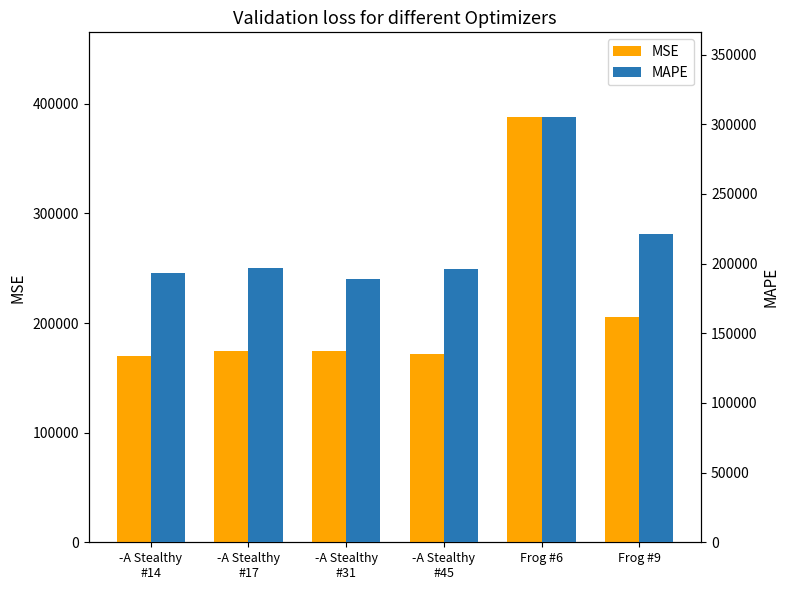

Are the bars grouped side by side (vs. stacked)?

Yes